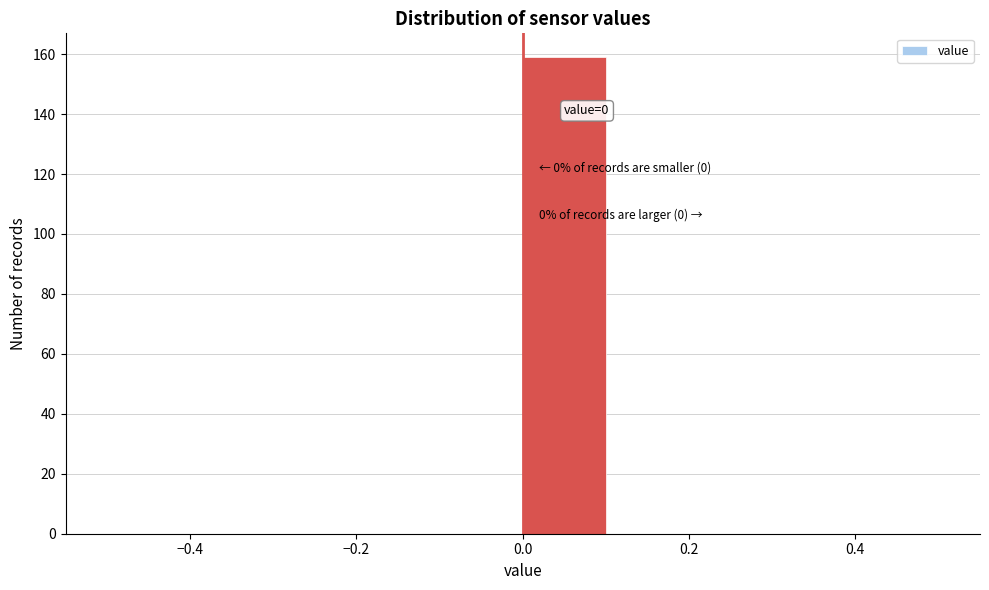

Which range on the x-axis has the tallest bar?

0.0 to 0.1